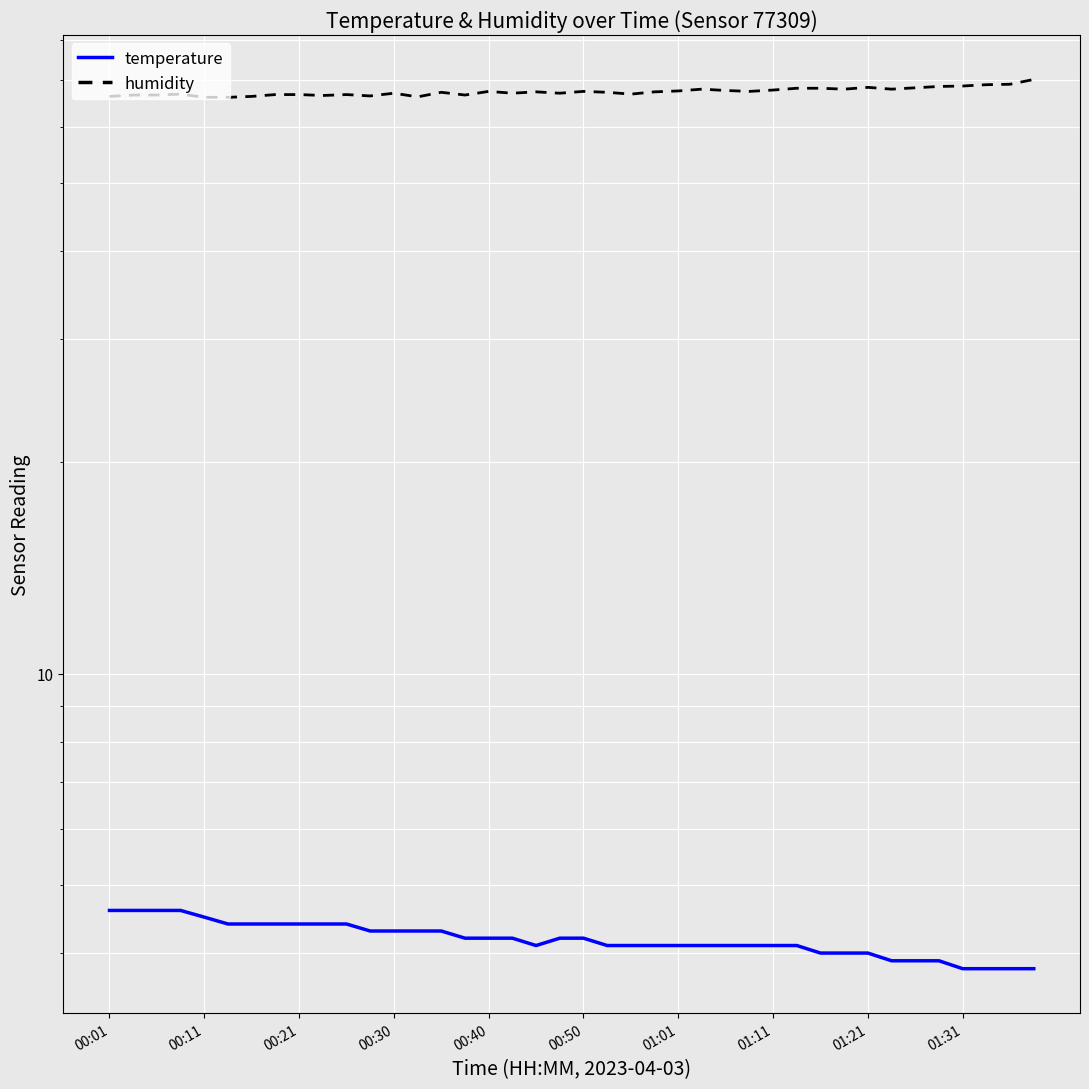

What are all the series names shown in the legend?

temperature, humidity